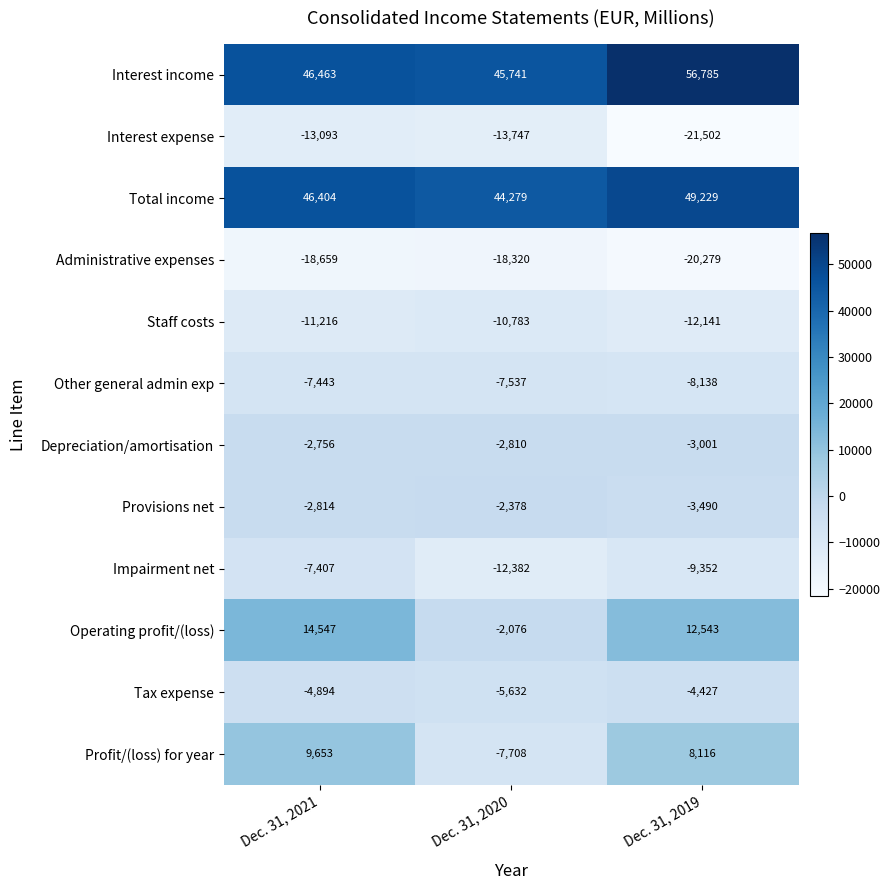

Count the number of categories in the chart.

3